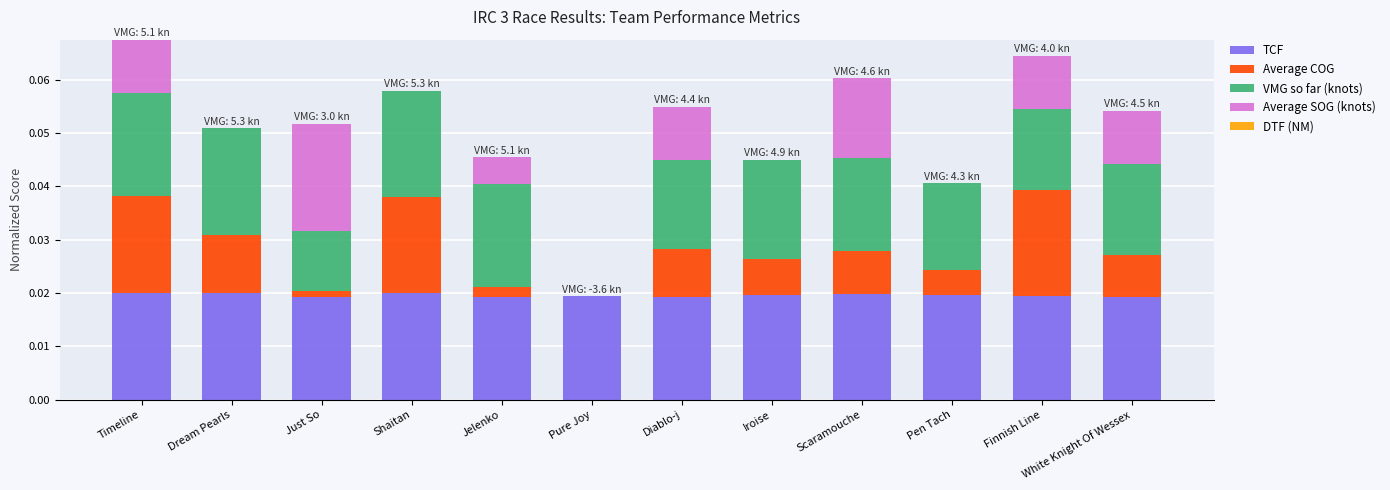

The TCF series shows 0.0 at Scaramouche. True or false?

True